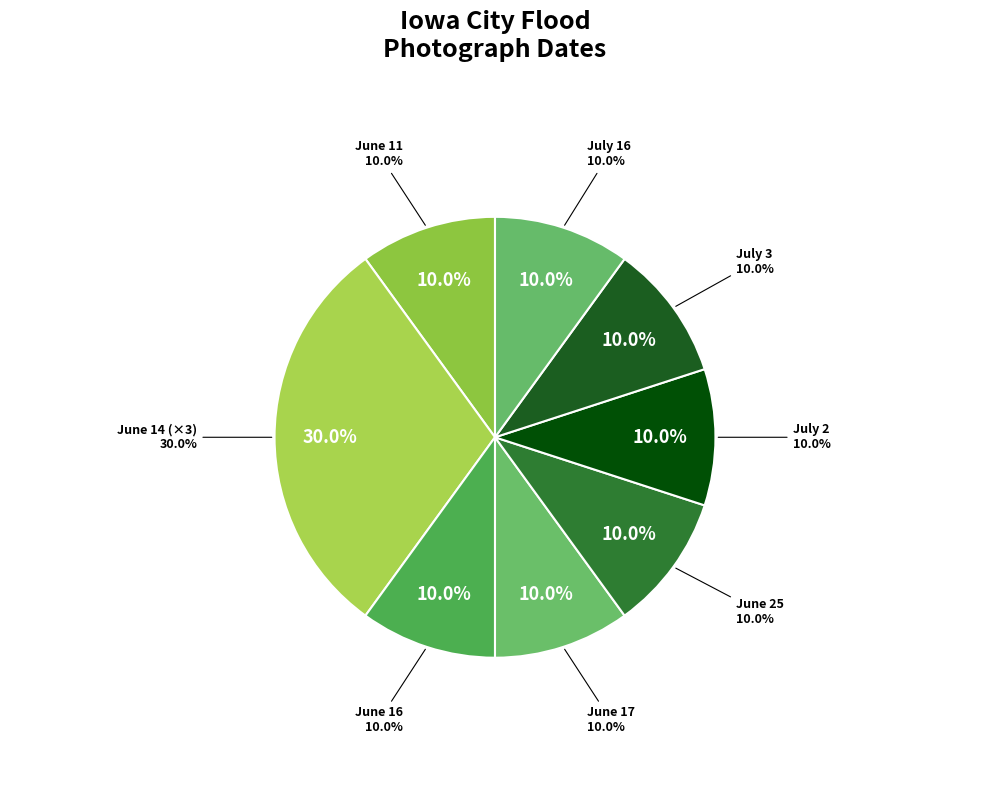

How many segments does this pie chart have?

5